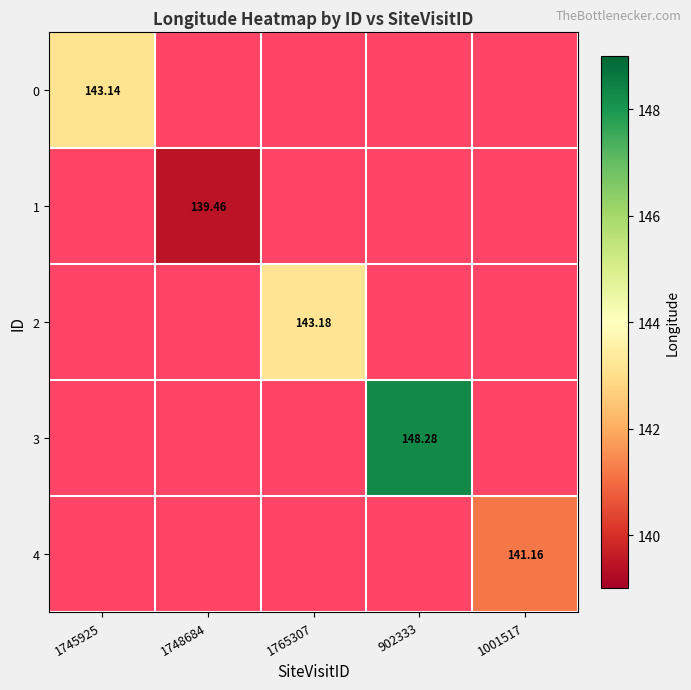

What is the spread (max minus min) of values at 1745925?

143.1